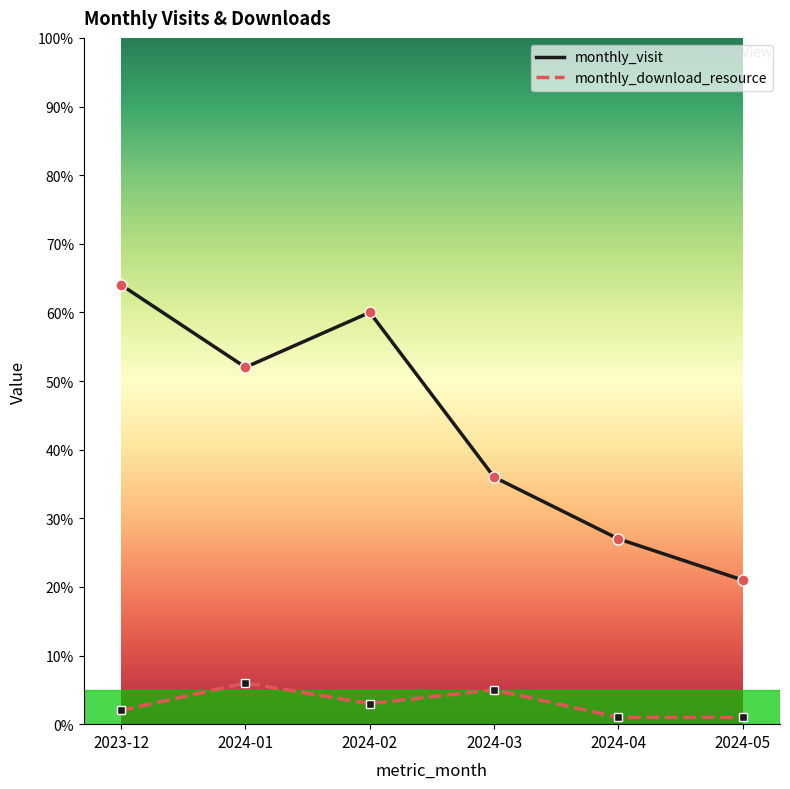

True or false: monthly_download_resource and monthly_visit cross at least once.

False